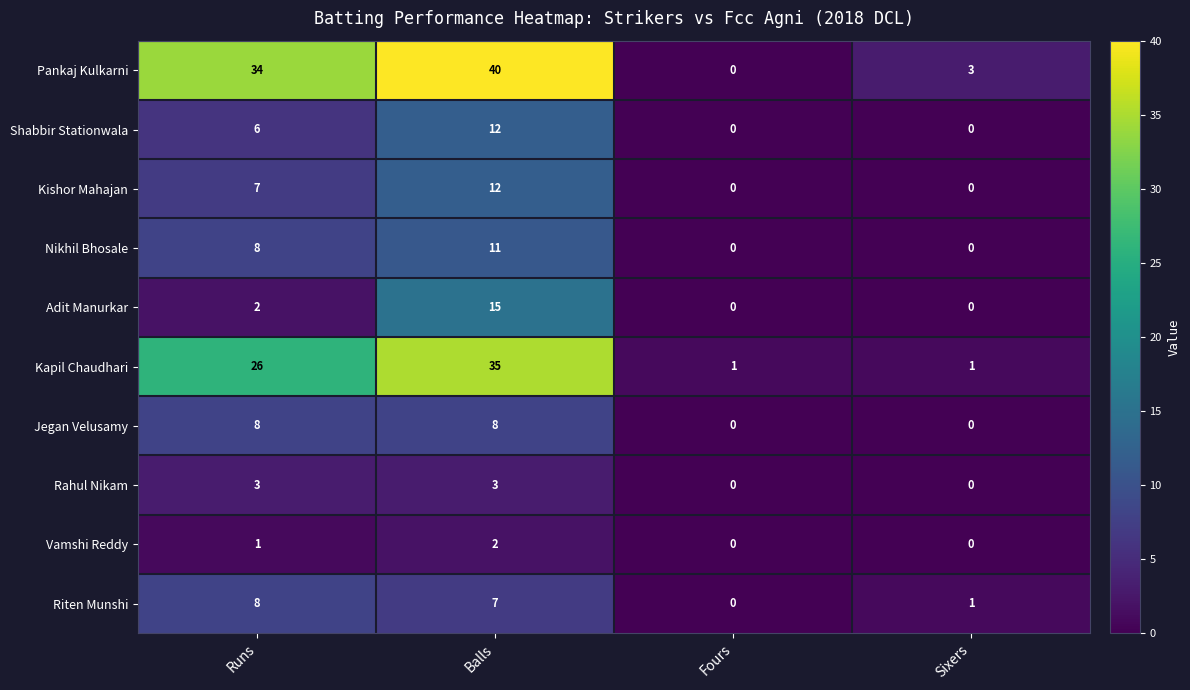

Is it true that Nikhil Bhosale equals 15 at Balls?

False